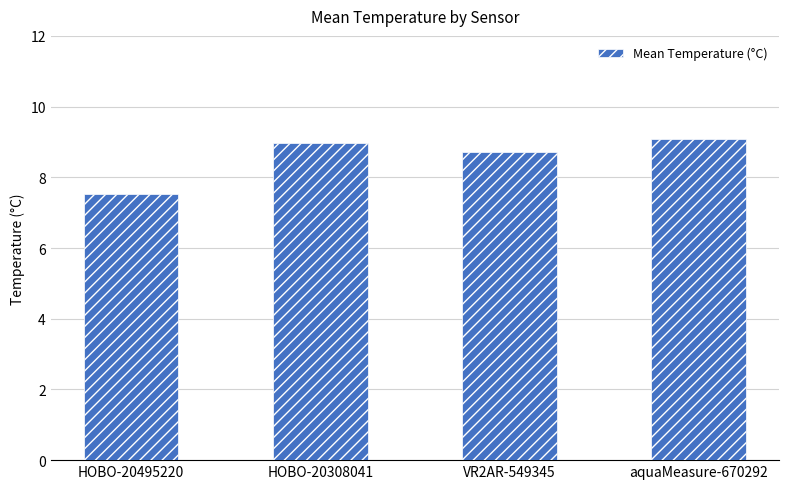

True or false: the data shows 8.7 at VR2AR-549345.

True